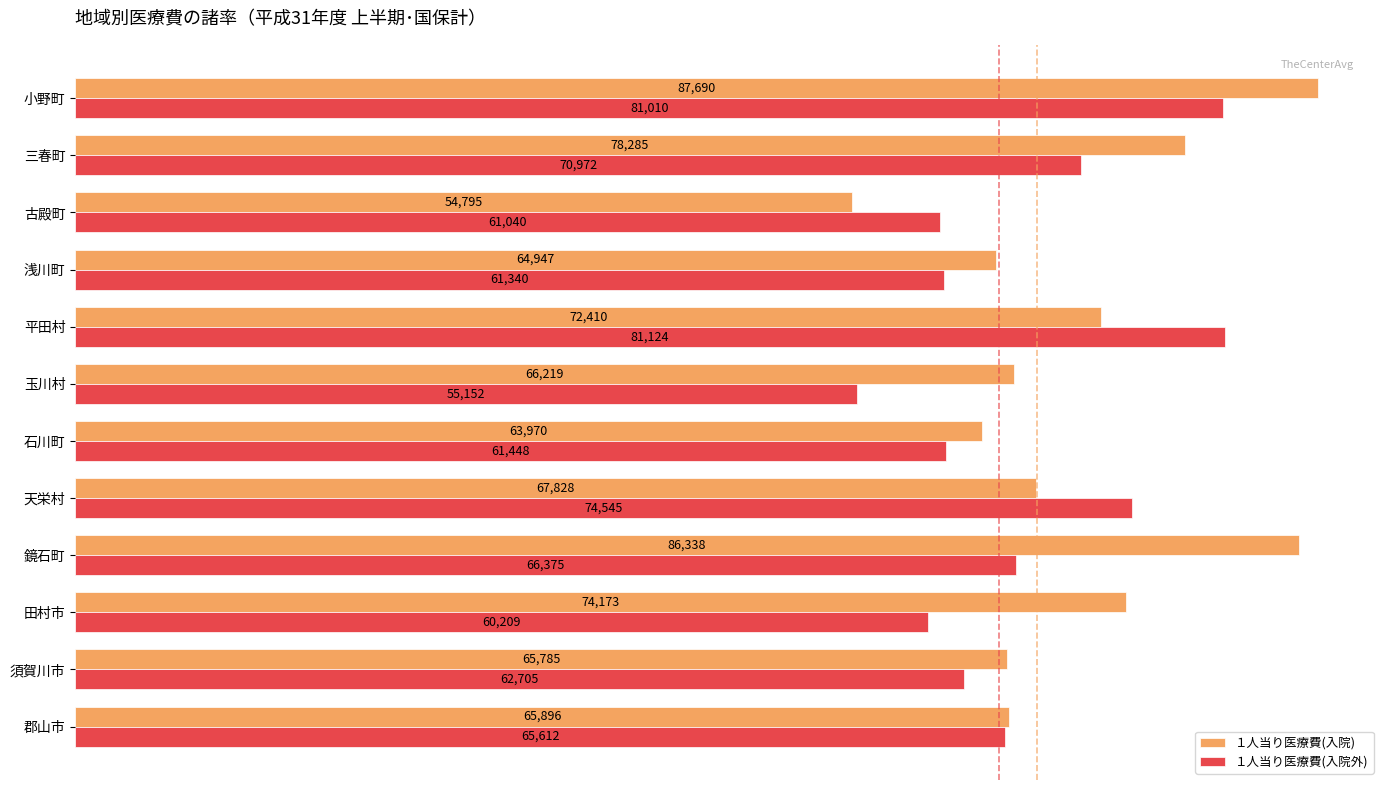

At which category is the sum across all series the highest?

小野町